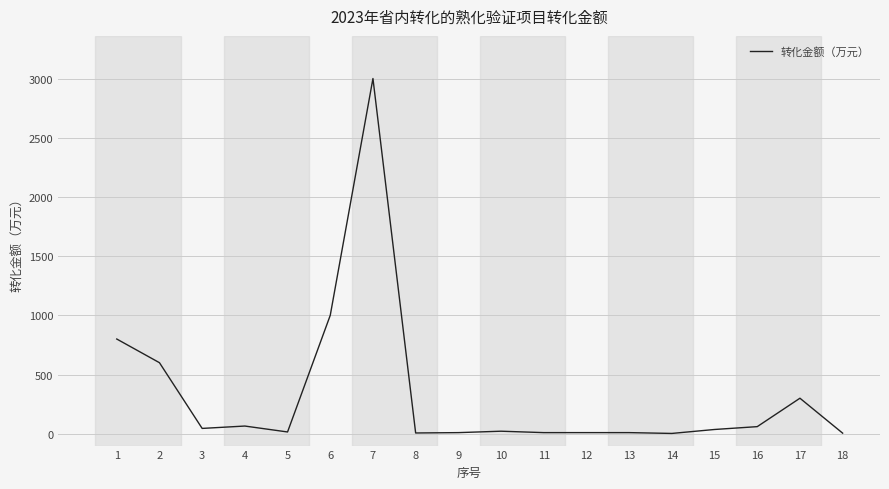

The value at 17 is 153.0. True or false?

False